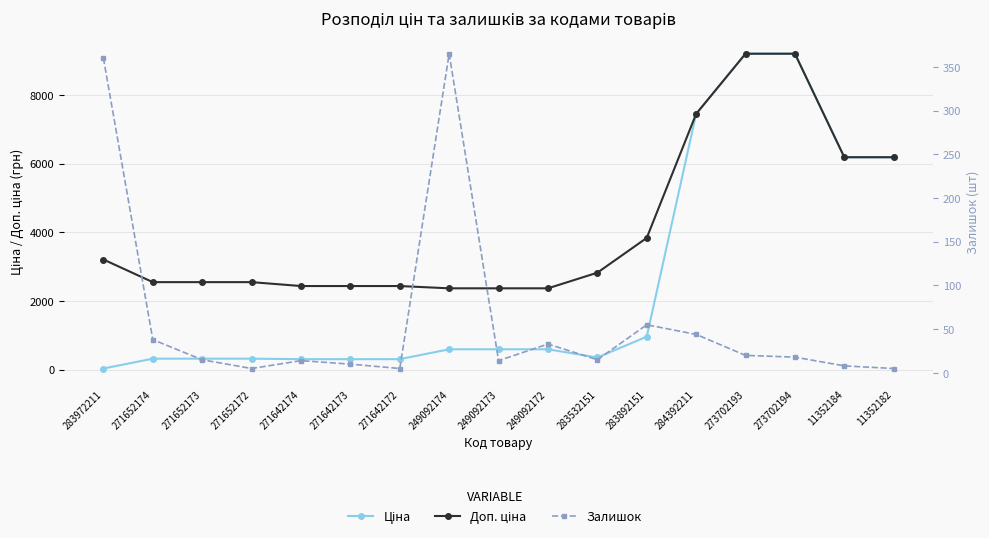

At which label does Ціна reach its minimum?

283972211